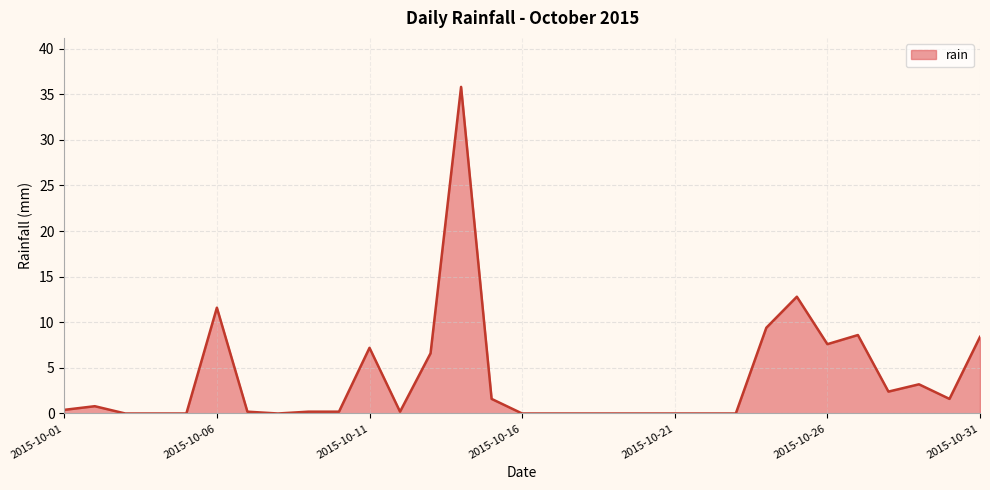

What is the difference between the maximum and minimum values?

35.8